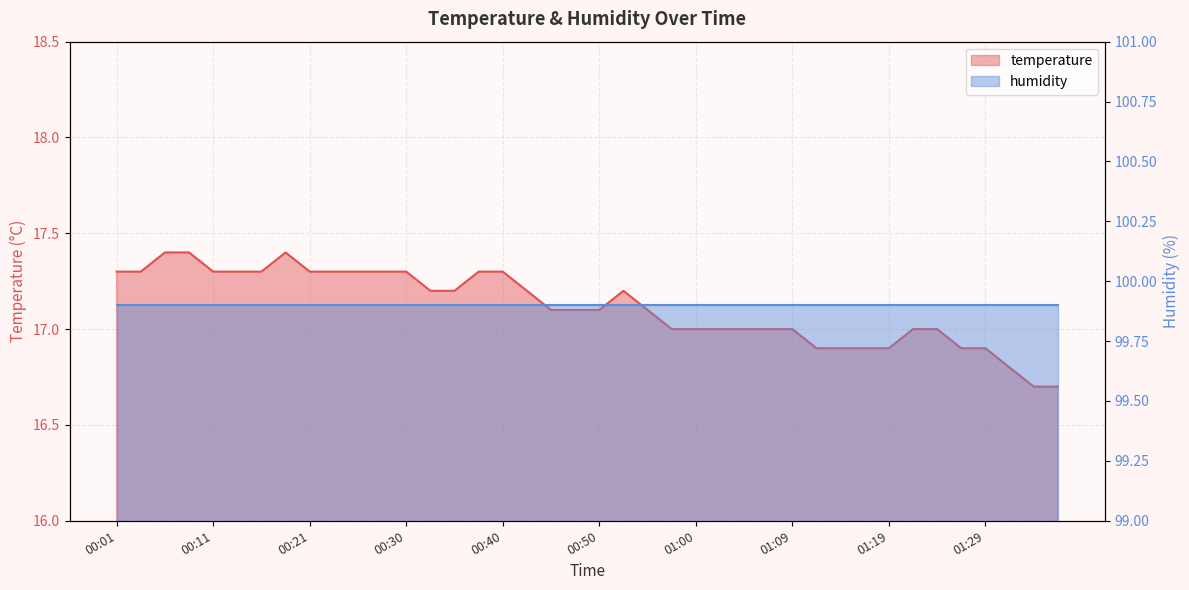

Reading left to right, extract all data points from this chart.

17.3	17.3	17.4	17.4	17.3	17.3	17.3	17.4	17.3	17.3	17.3	17.3	17.3	17.2	17.2	17.3	17.3	17.2	17.1	17.1	17.1	17.2	17.1	17.0	17.0	17.0	17.0	17.0	17.0	16.9	16.9	16.9	16.9	17.0	17.0	16.9	16.9	16.8	16.7	16.7